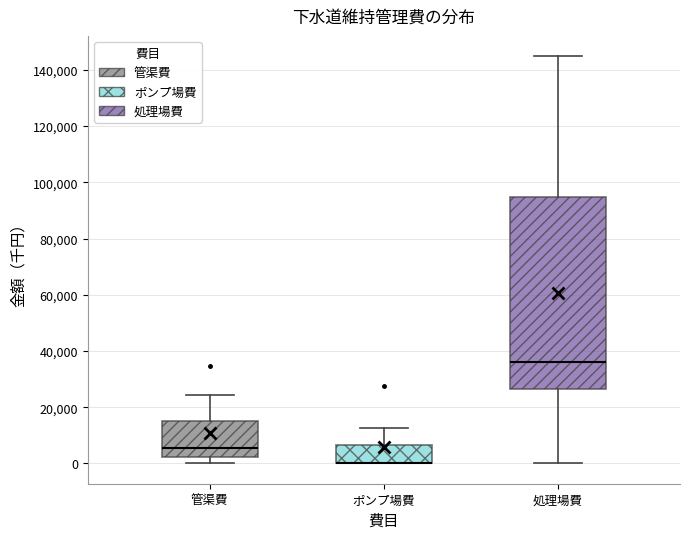

Comparing the boxes themselves (not the whiskers), which one is the tallest?

処理場費